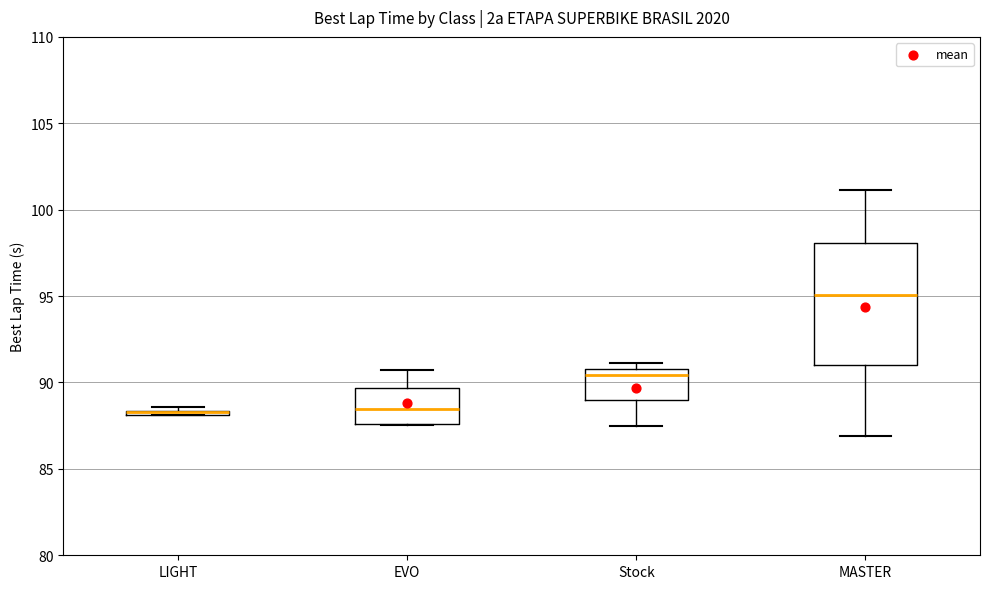

Which box is the tallest, from its lower edge to its upper edge?

MASTER